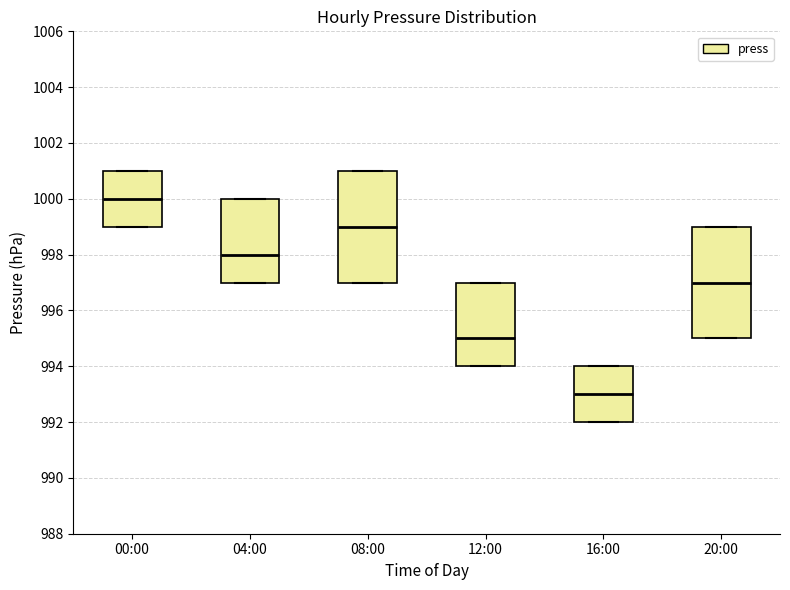

Which box's median line is the highest?

00:00